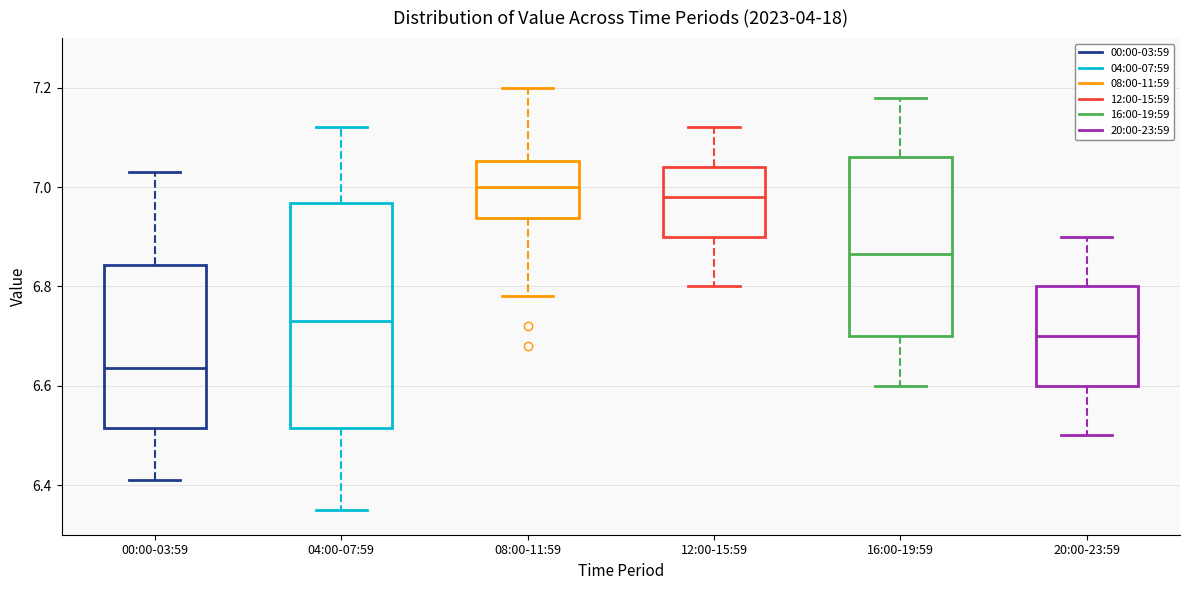

Reading left to right, read every box against the y-axis: the position of its median line, the range the box covers, and the ends of its whiskers. The values are not printed on the chart, so give them approximately, as read against the axis.

00:00-03:59: median 6.64, box 6.52 to 6.84, whiskers 6.42 to 7.04
04:00-07:59: median 6.74, box 6.52 to 6.96, whiskers 6.36 to 7.12
08:00-11:59: median 7.00, box 6.94 to 7.06, whiskers 6.78 to 7.20
12:00-15:59: median 6.98, box 6.90 to 7.04, whiskers 6.80 to 7.12
16:00-19:59: median 6.86, box 6.70 to 7.06, whiskers 6.60 to 7.18
20:00-23:59: median 6.70, box 6.60 to 6.80, whiskers 6.50 to 6.90